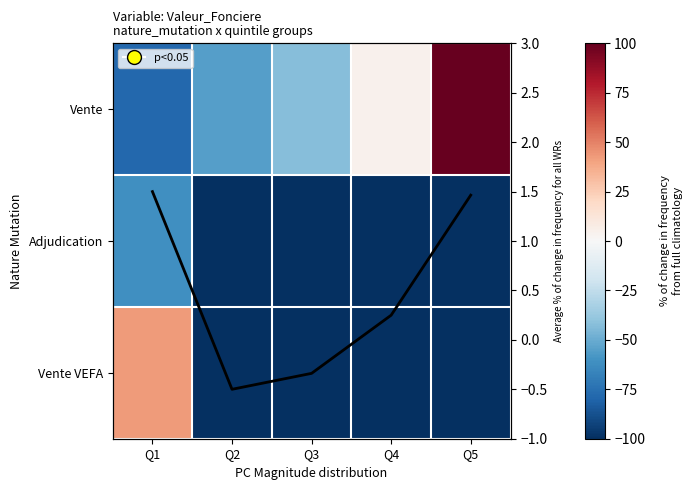

Count the number of data series in this chart.

3